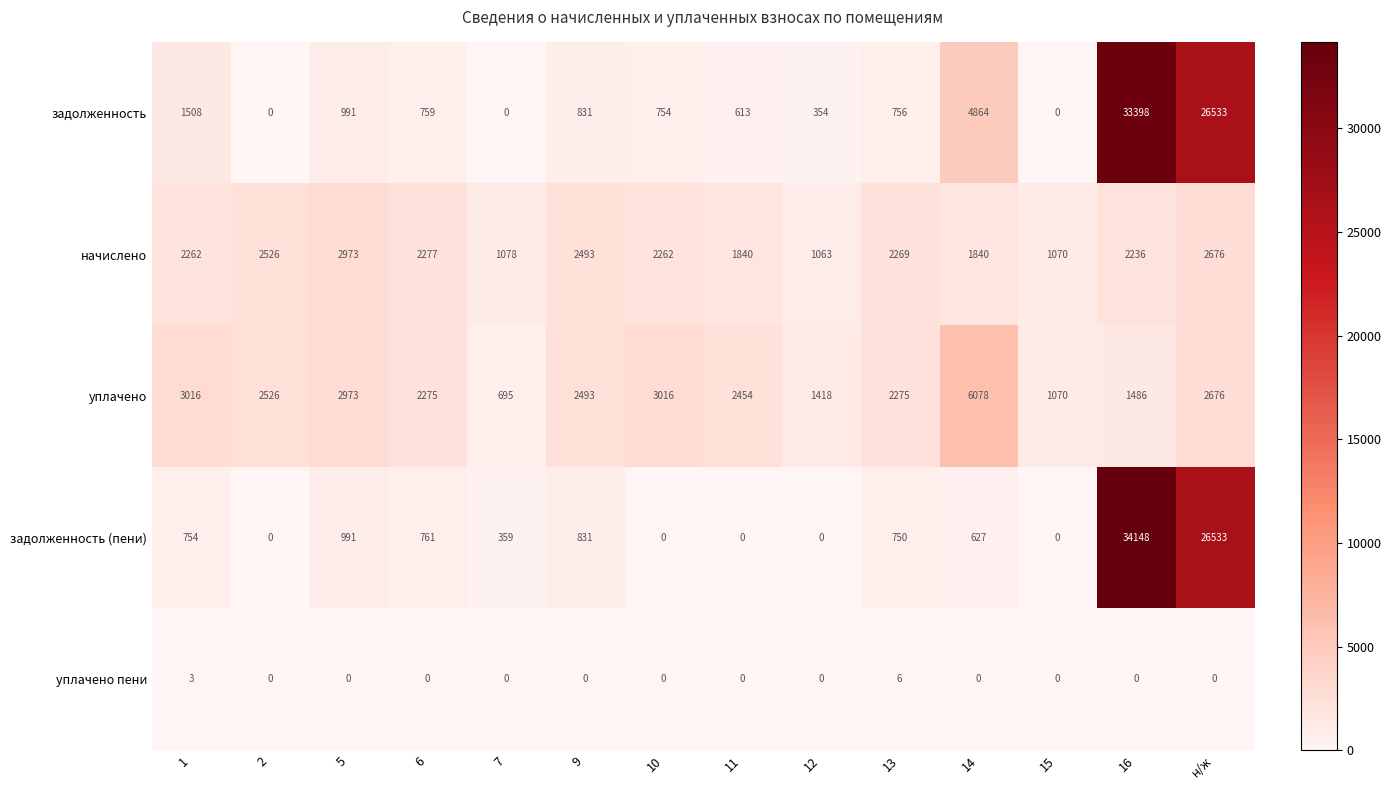

What is the difference between the maximum and minimum values in the задолженность (пени) series?

34148